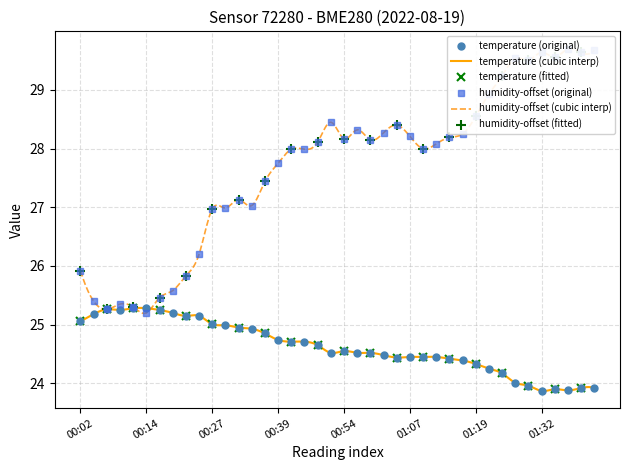

How many lines are shown in the chart?

2